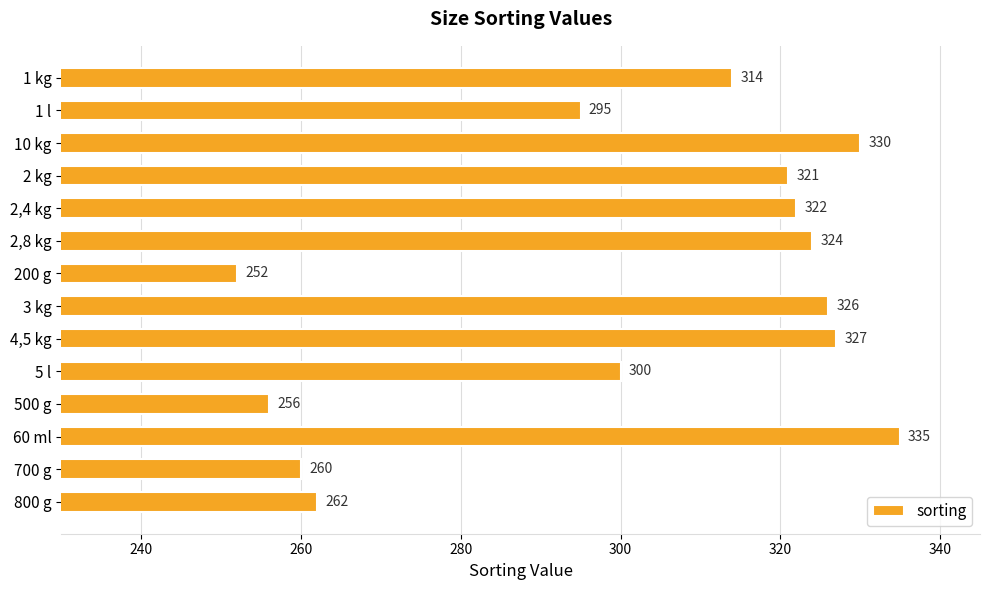

How many series are shown in this chart?

1